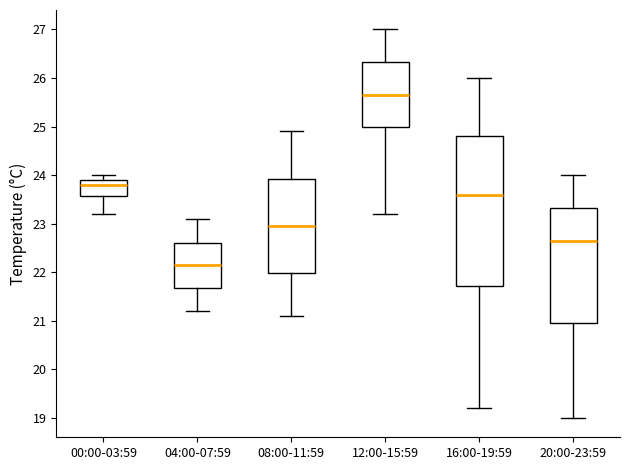

Reading left to right, read every box against the y-axis: the position of its median line, the range the box covers, and the ends of its whiskers. The values are not printed on the chart, so give them approximately, as read against the axis.

00:00-03:59: median 23.8, box 23.6 to 23.9, whiskers 23.2 to 24.0
04:00-07:59: median 22.2, box 21.7 to 22.6, whiskers 21.2 to 23.1
08:00-11:59: median 23.0, box 22.0 to 23.9, whiskers 21.1 to 24.9
12:00-15:59: median 25.7, box 25.0 to 26.3, whiskers 23.2 to 27.0
16:00-19:59: median 23.6, box 21.7 to 24.8, whiskers 19.2 to 26.0
20:00-23:59: median 22.7, box 21.0 to 23.3, whiskers 19.0 to 24.0